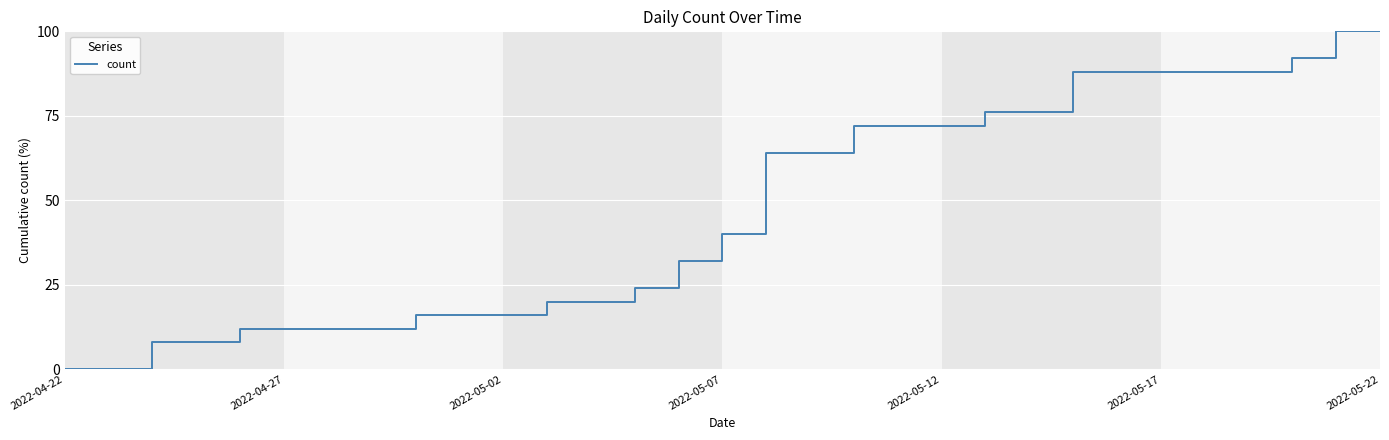

Reading left to right, list all the values displayed in this chart.

0	0	8	8	12	12	12	12	16	16	16	20	20	24	32	40	64	64	72	72	72	76	76	88	88	88	88	88	92	100	100